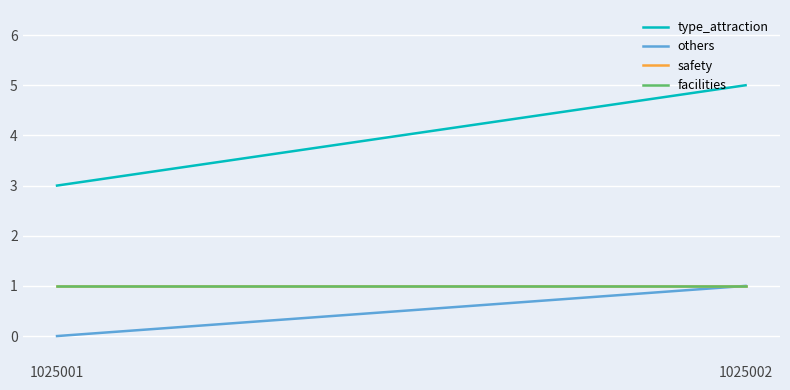

Reading right to left, extract all data points from this chart.

type_attraction: 1025002=5	1025001=3
others: 1025002=1	1025001=0
safety: 1025002=1	1025001=1
facilities: 1025002=1	1025001=1